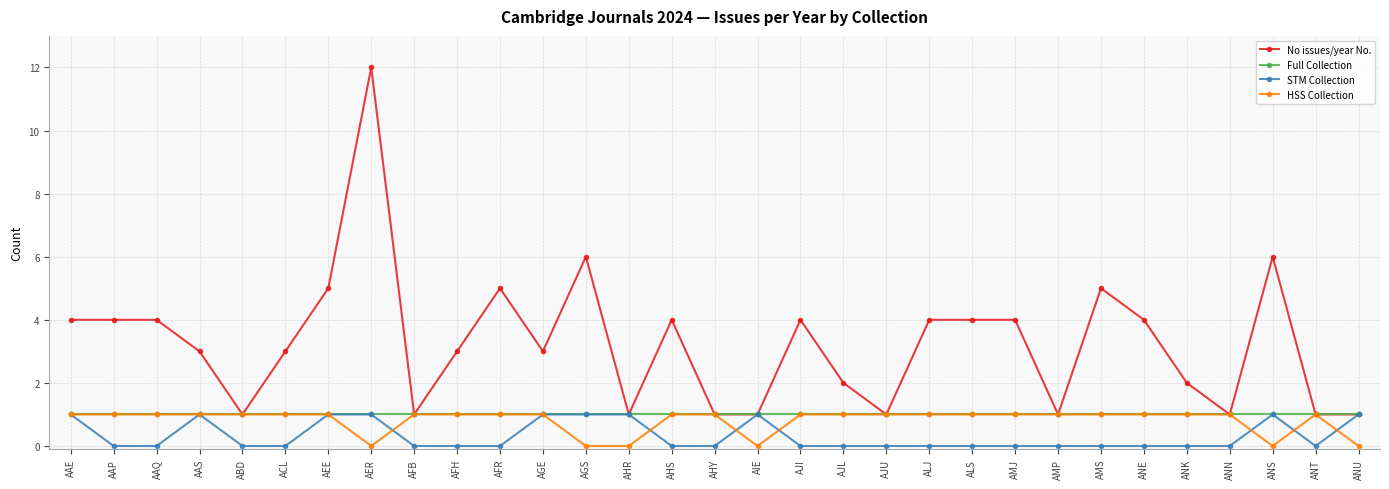

Is this an area chart (filled region under the line)?

No